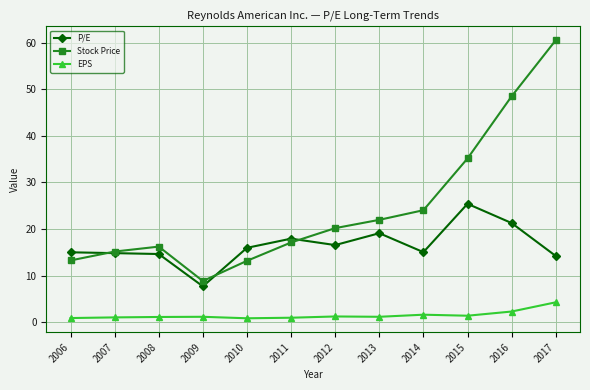

Is the value of EPS at 2011 greater than the value of P/E at 2007?

No